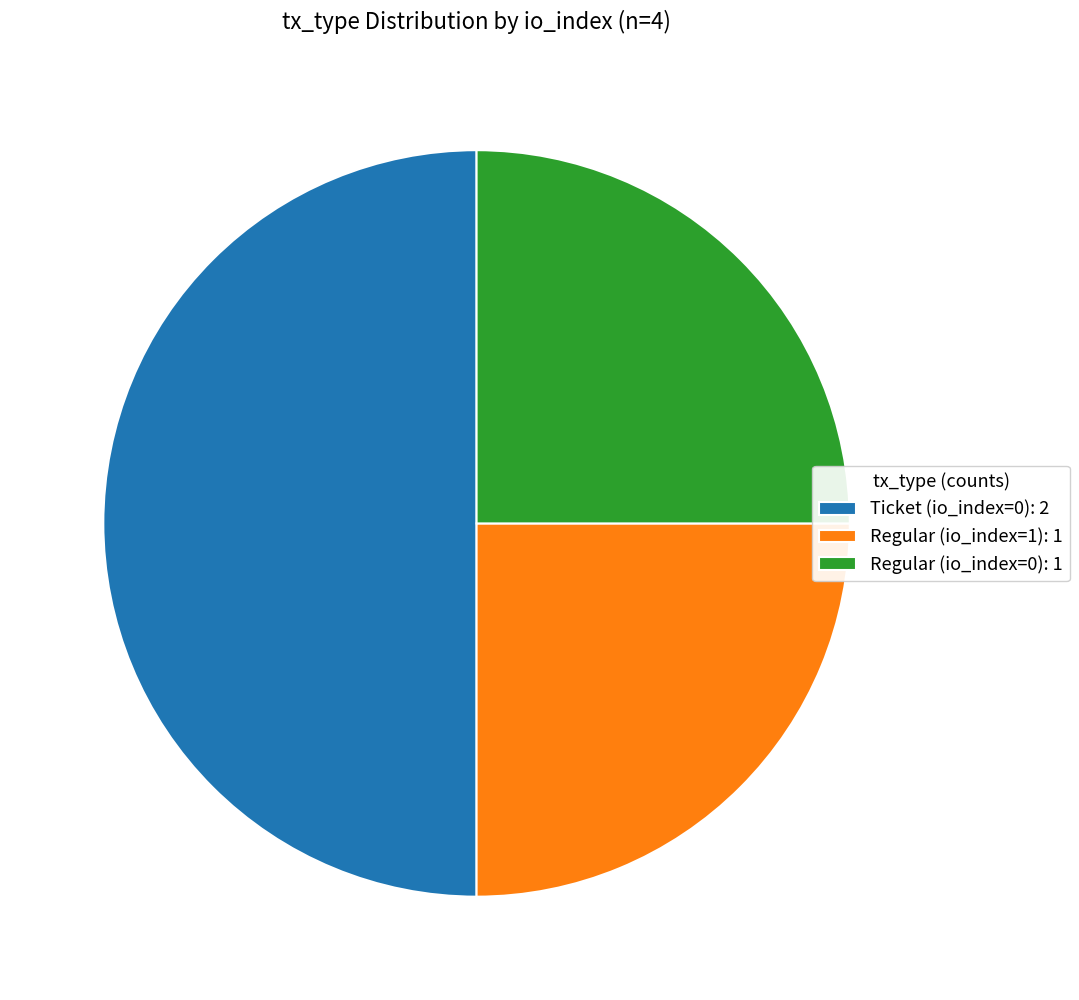

What is the ratio of the value at Ticket (io_index=0) to the value at Regular (io_index=1)?

2.0